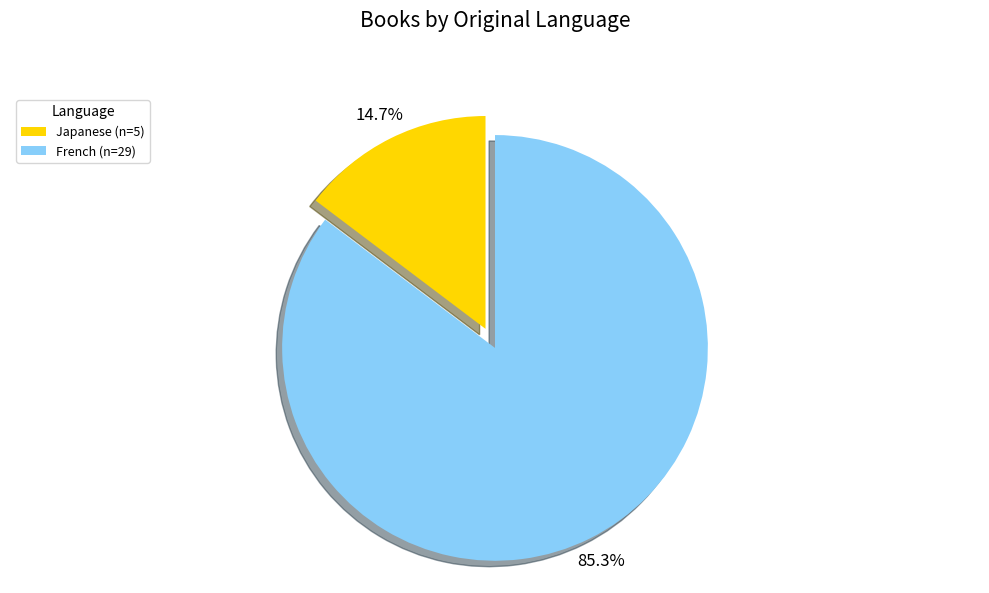

What portion of the pie excludes French?

14.7%